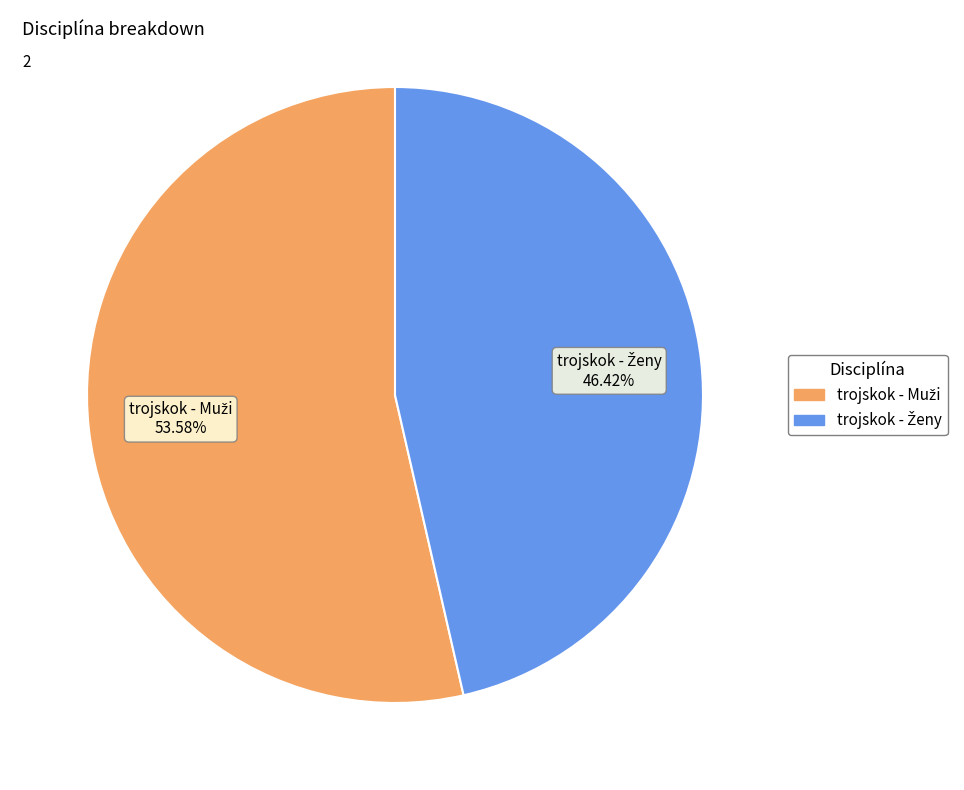

To the nearest percent, what is the average slice percentage?

50%